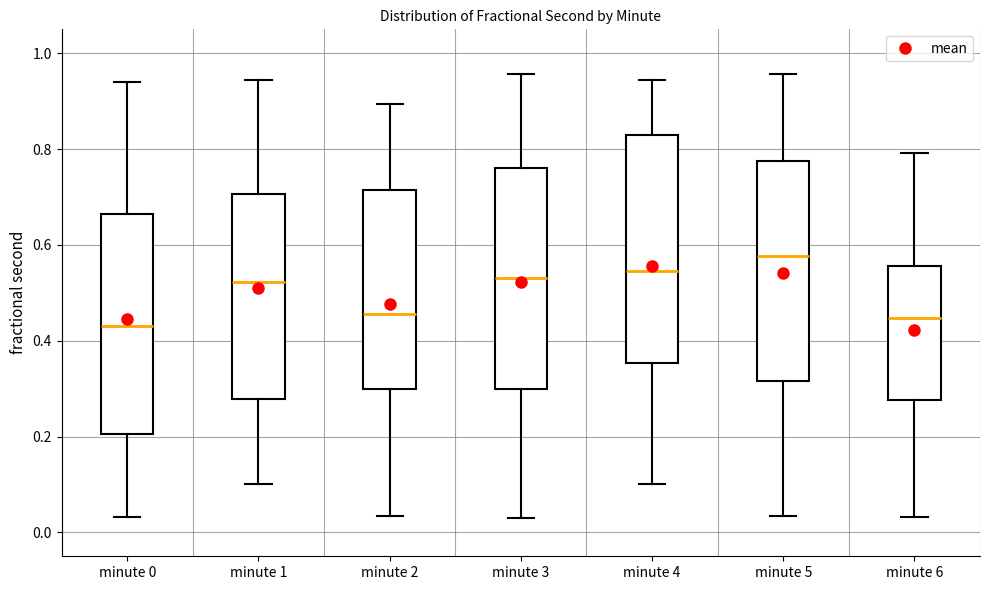

Reading left to right, read every box against the y-axis: the position of its median line, the range the box covers, and the ends of its whiskers. The values are not printed on the chart, so give them approximately, as read against the axis.

minute 0: median 0.44, box 0.20 to 0.66, whiskers 0.04 to 0.94
minute 1: median 0.52, box 0.28 to 0.70, whiskers 0.10 to 0.94
minute 2: median 0.46, box 0.30 to 0.72, whiskers 0.04 to 0.90
minute 3: median 0.54, box 0.30 to 0.76, whiskers 0.04 to 0.96
minute 4: median 0.54, box 0.36 to 0.82, whiskers 0.10 to 0.94
minute 5: median 0.58, box 0.32 to 0.78, whiskers 0.04 to 0.96
minute 6: median 0.44, box 0.28 to 0.56, whiskers 0.04 to 0.80